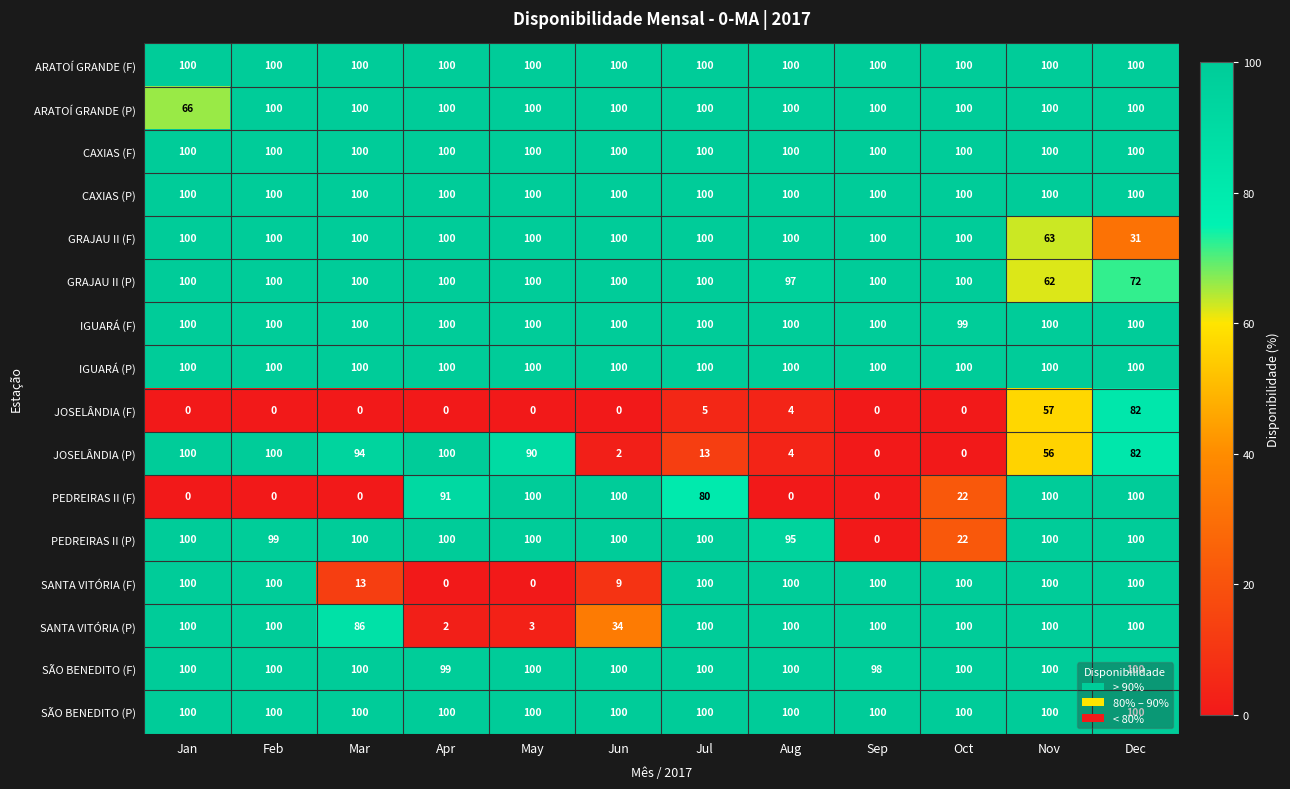

What is the spread (max minus min) of values at Mar?

100